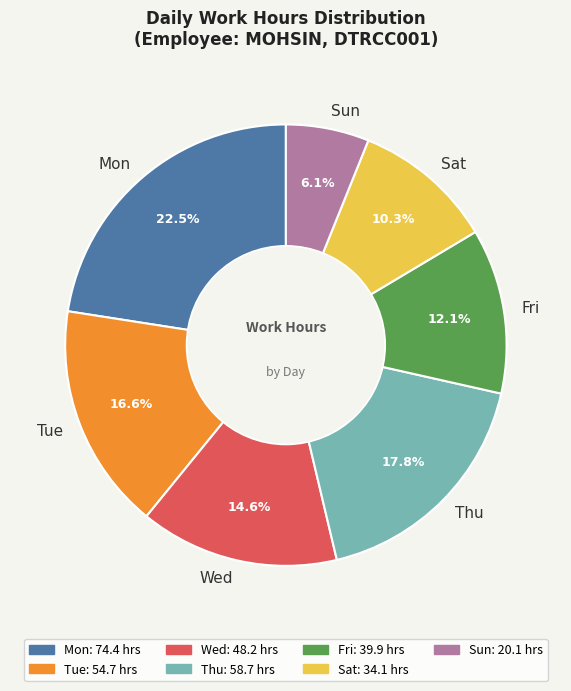

Which category has the smallest portion of the pie?

Sun